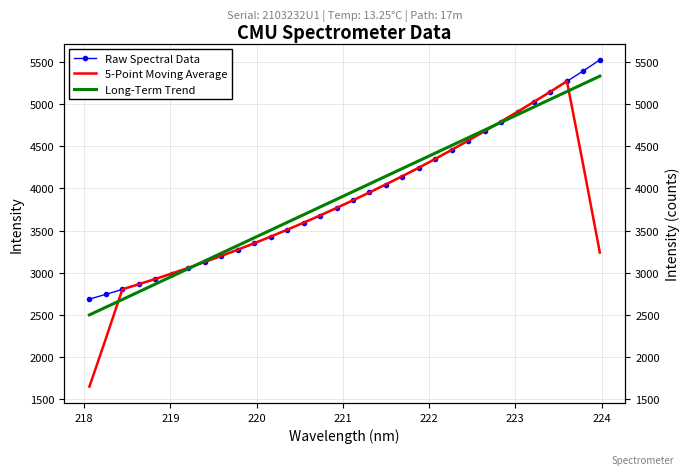

True or false: 5-Point Moving Average has more than 1 interior local peaks.

False